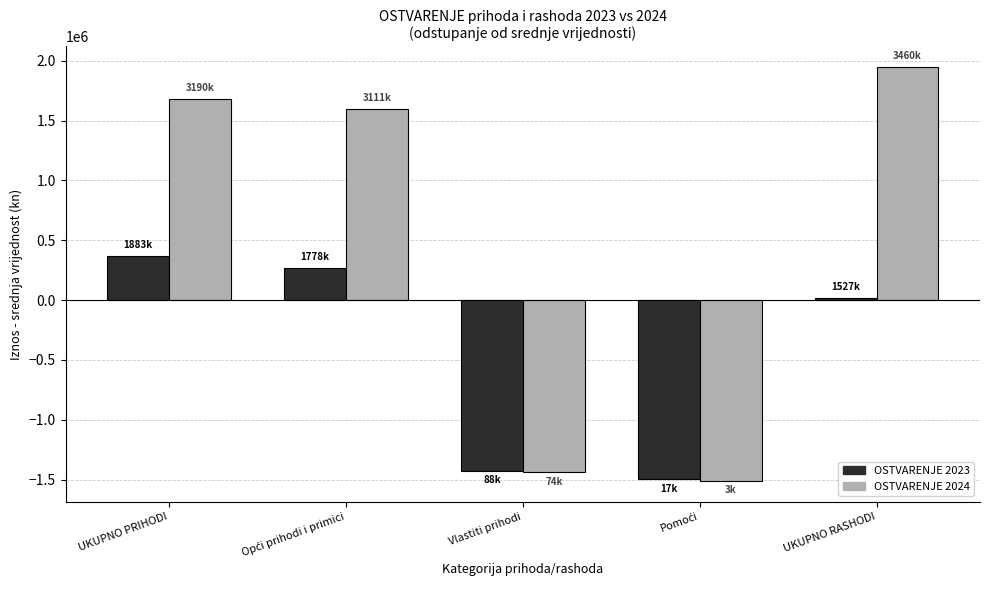

Reading left to right, extract all data points from this chart.

OSTVARENJE 2023: 370350.6	264701.7	-1424989.4	-1496382.3	13683.3
OSTVARENJE 2024: 1676567.3	1598220.2	-1438919.2	-1509754.3	1946522.1